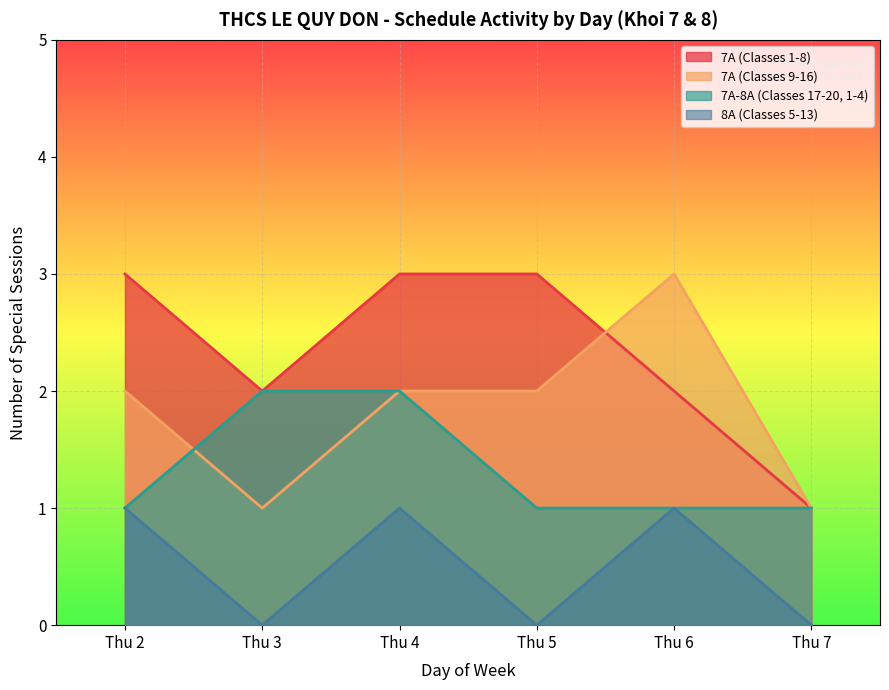

Is the value of 7A-8A (Classes 17-20, 1-4) at Thu 6 greater than the value of 7A (Classes 1-8) at Thu 2?

No